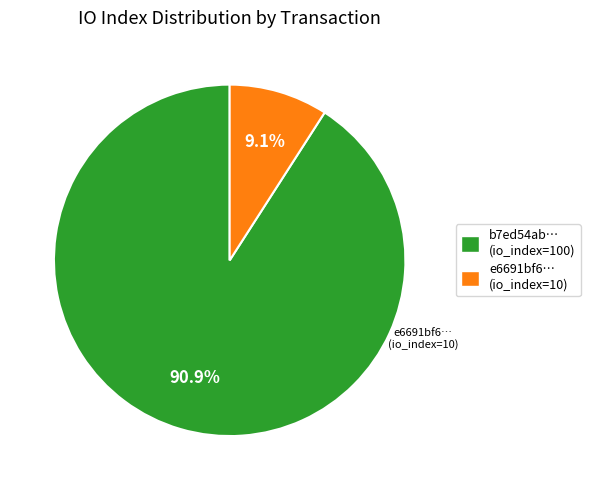

Combined, what portion of the pie is b7ed54ab… (io_index=100) and e6691bf6… (io_index=10)?

100.0%